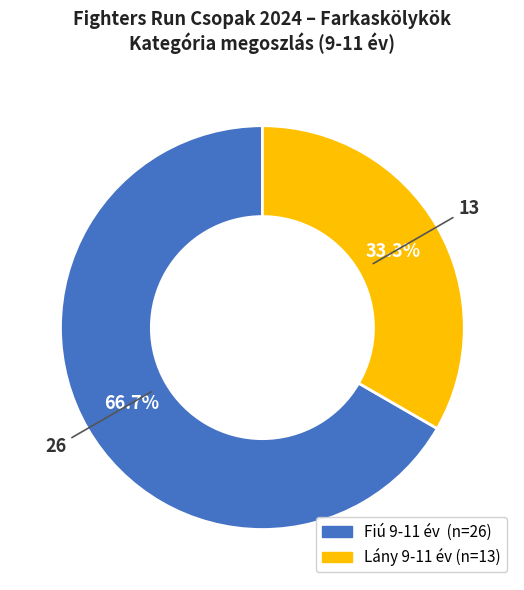

Between Fiú 9-11 év and Lány 9-11 év, which is larger?

Fiú 9-11 év